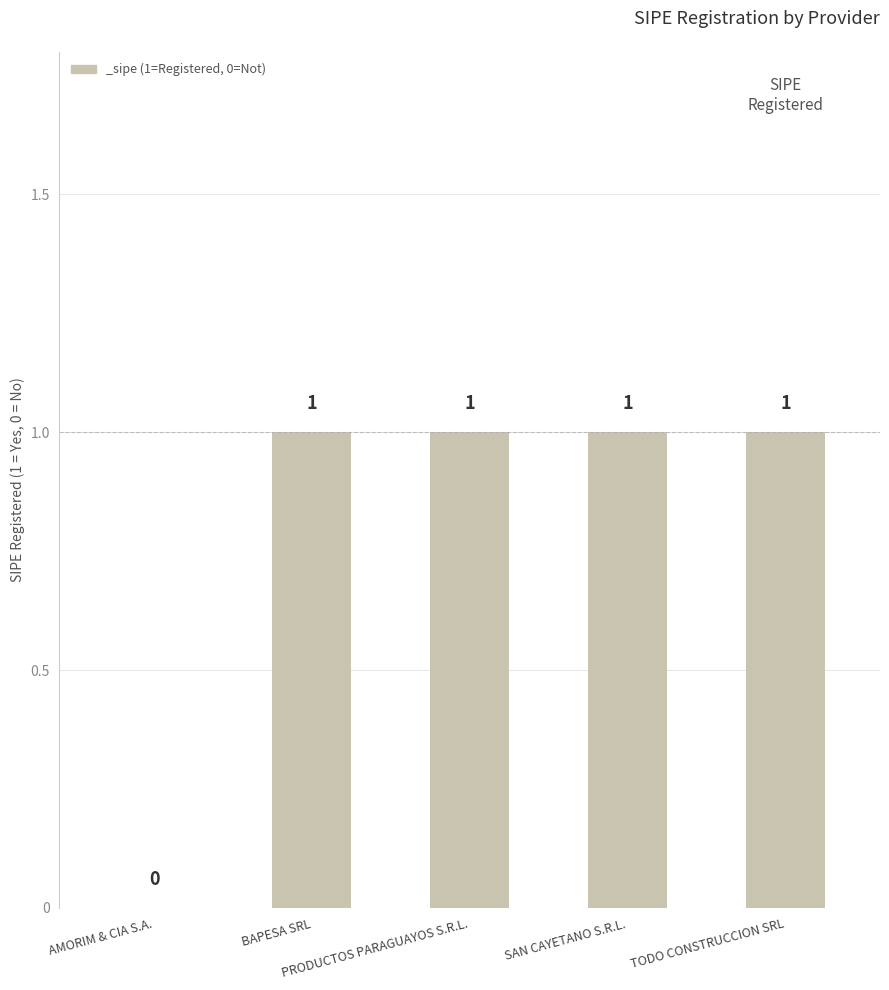

Reading left to right, what are all the values shown in this chart?

0	1	1	1	1